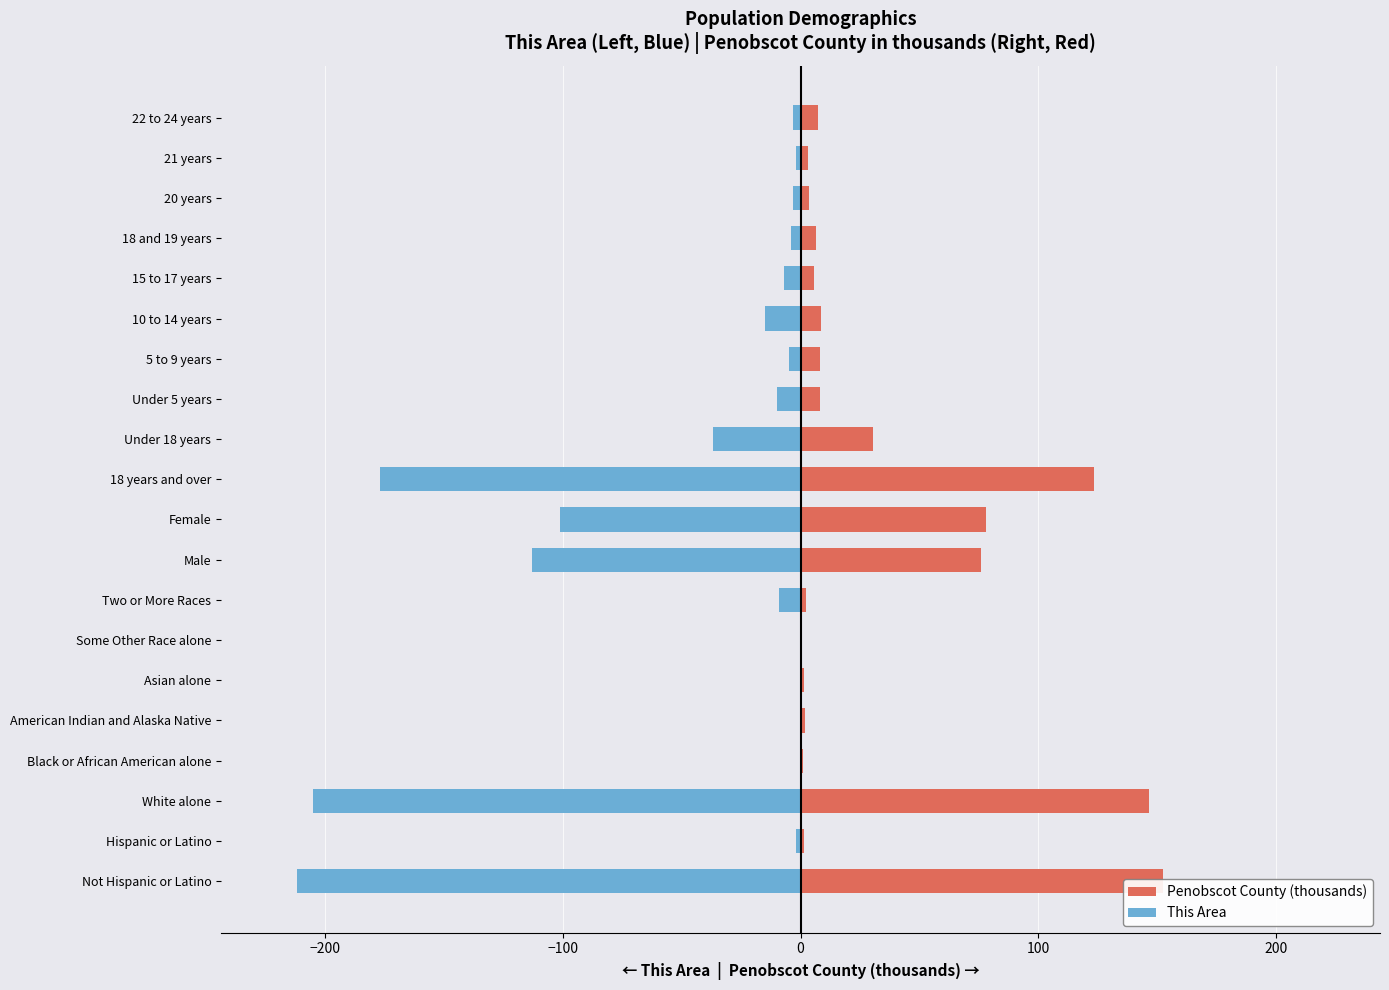

What are all the series names shown in the legend?

Penobscot County (thousands), This Area